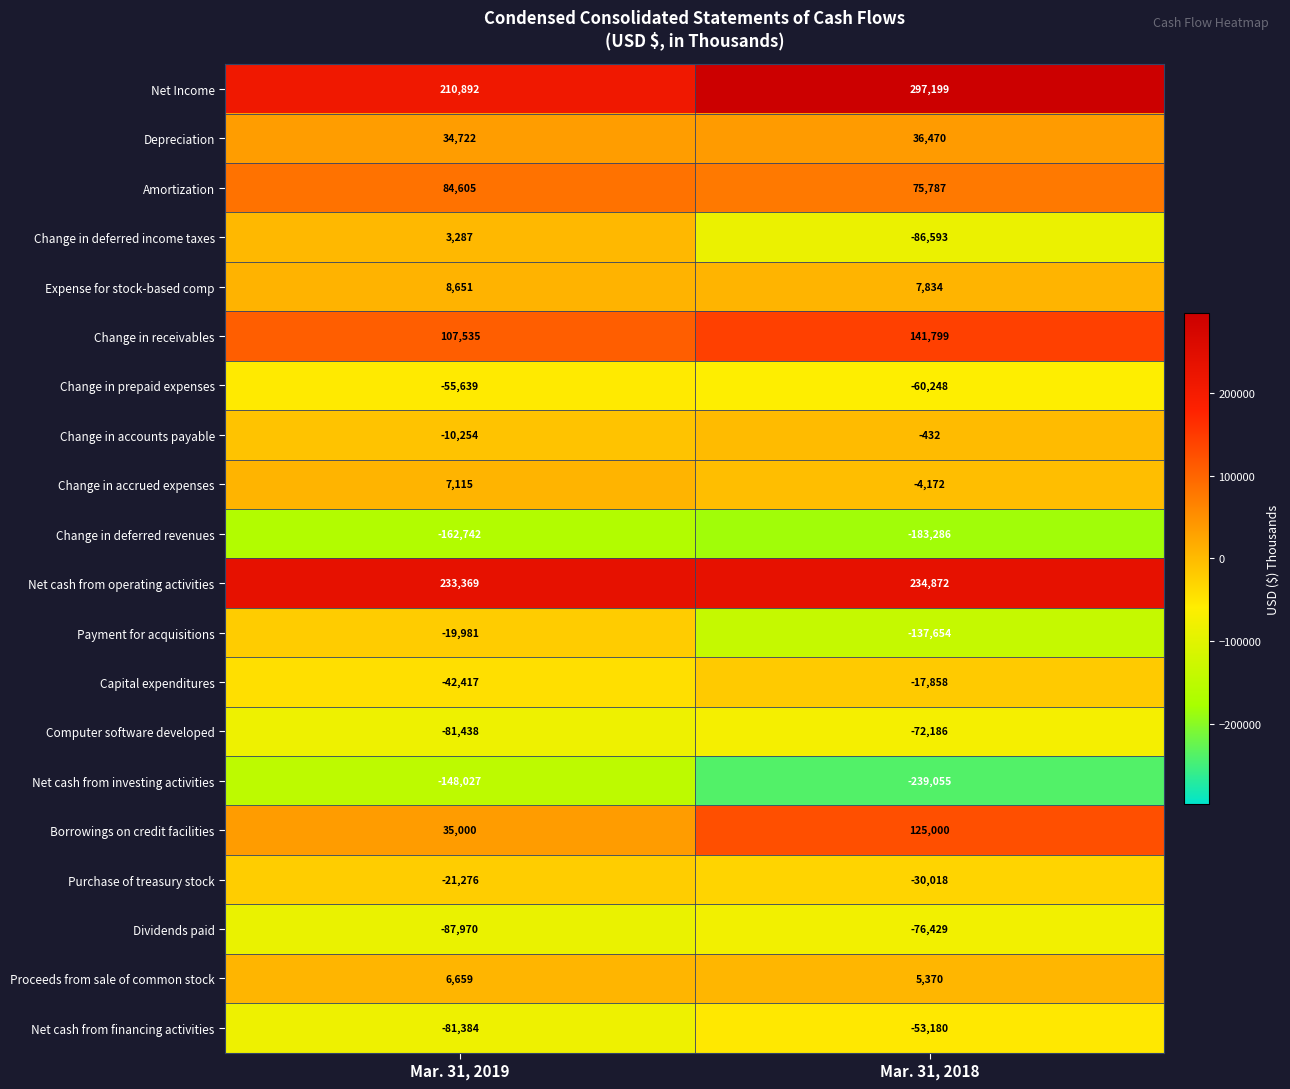

At which label is Change in deferred income taxes closest to -41653?

Mar. 31, 2019